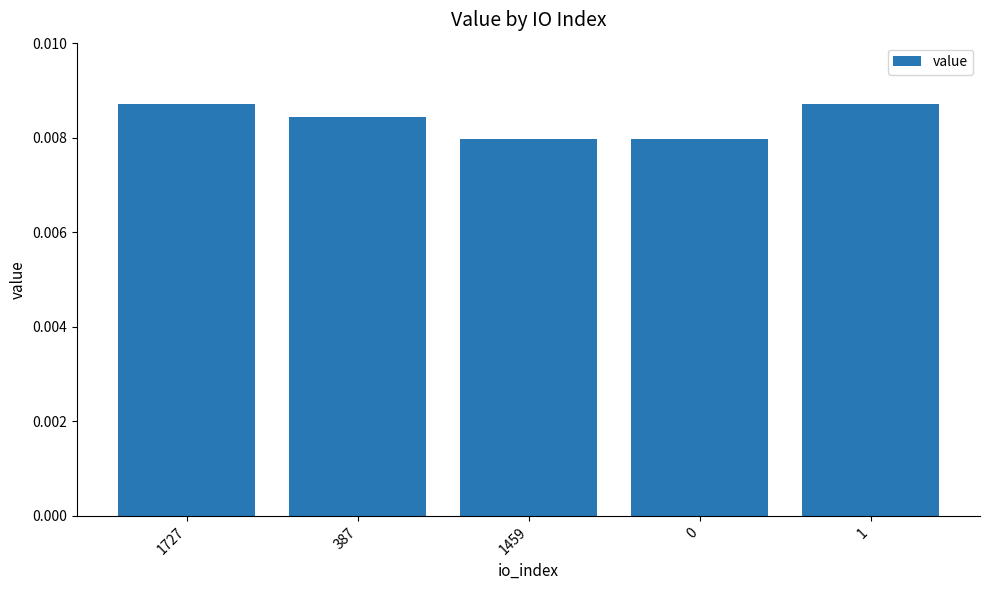

True or false: the data shows 0.0 at 387.

True